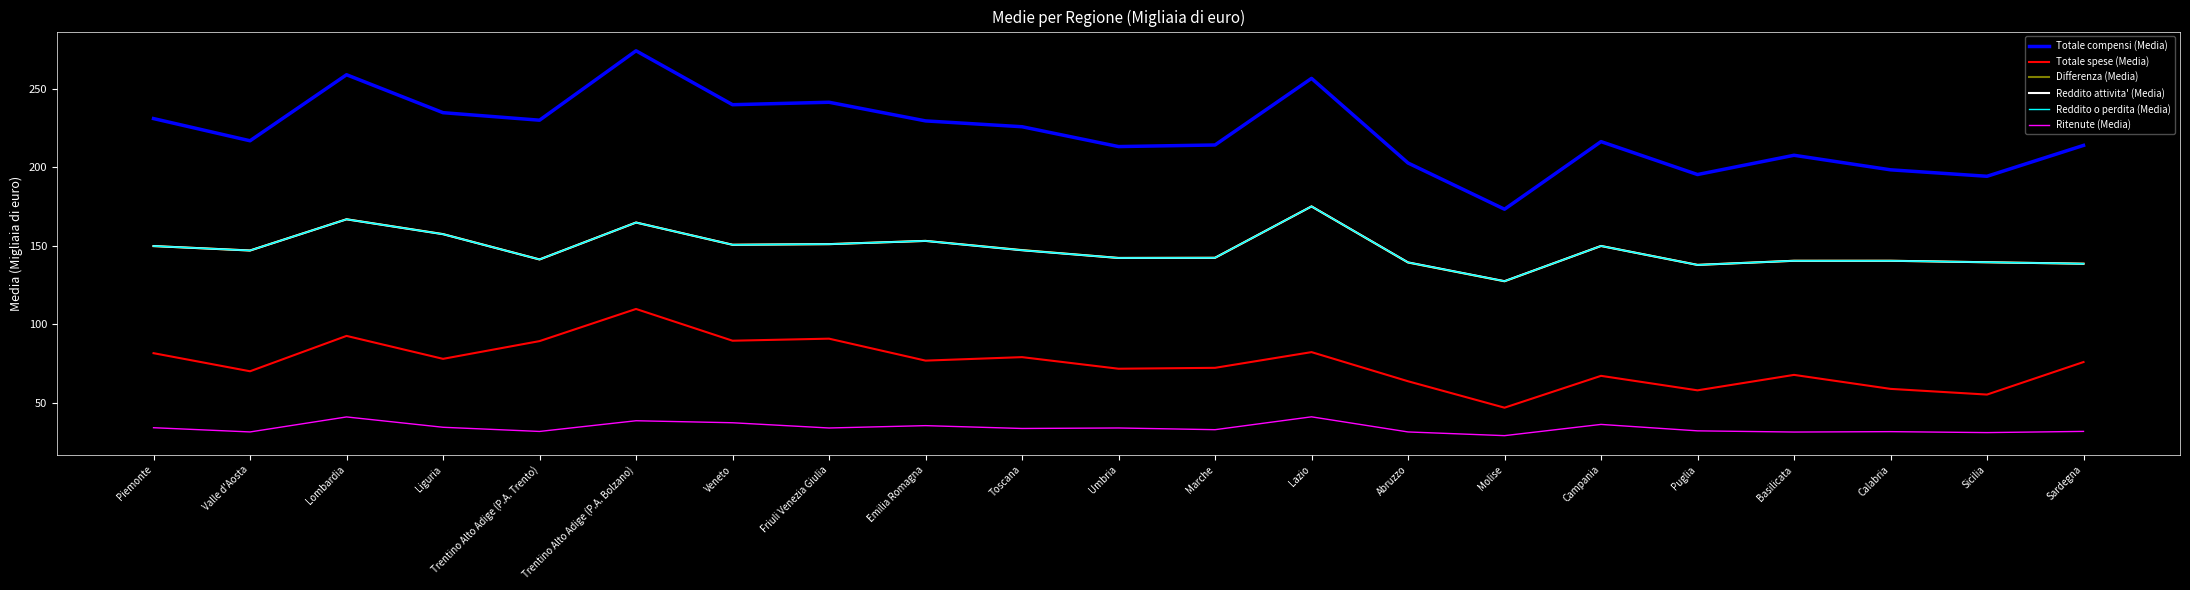

At how many categories does at least one series exceed 179?

20